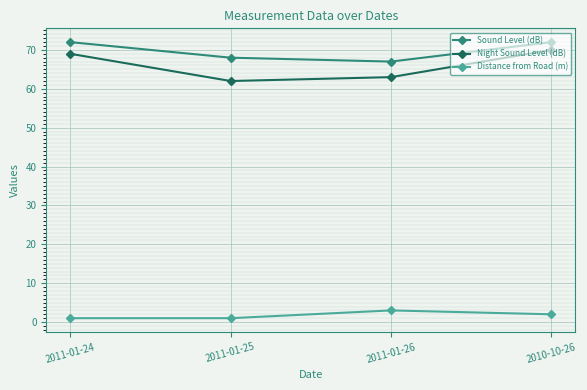

What are all the series names shown in the legend?

Sound Level (dB), Night Sound Level (dB), Distance from Road (m)